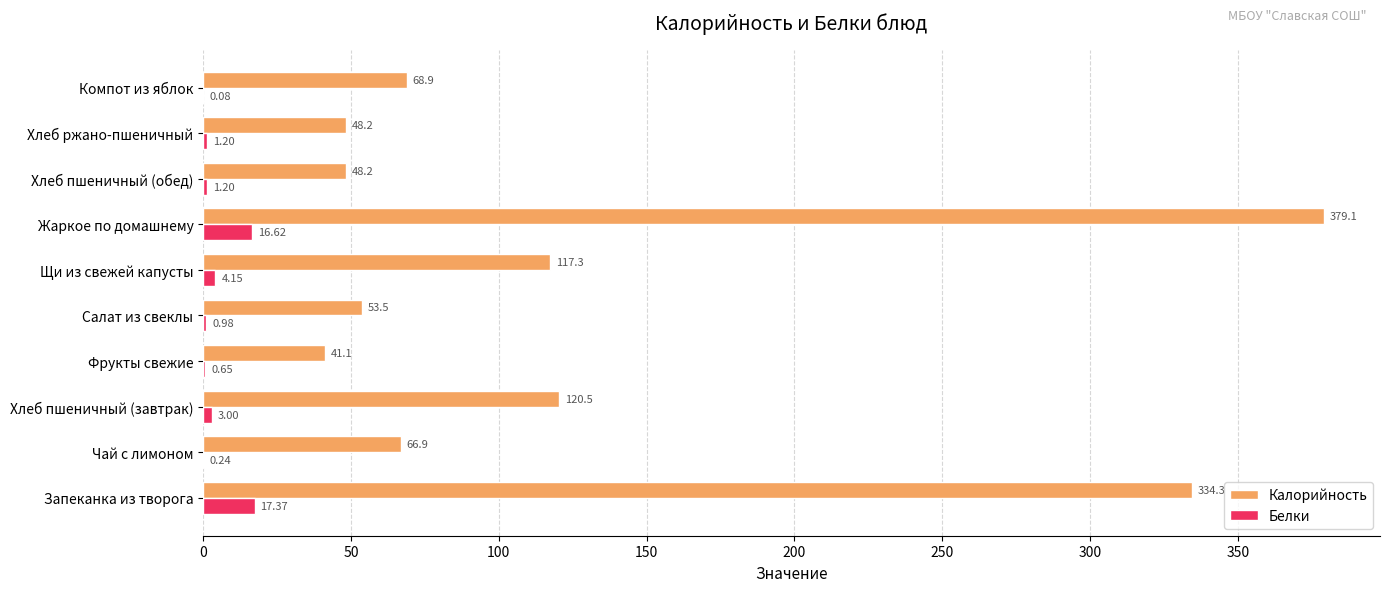

What is the sum of the Калорийность values at Салат из свеклы and Хлеб пшеничный (обед)?

101.7